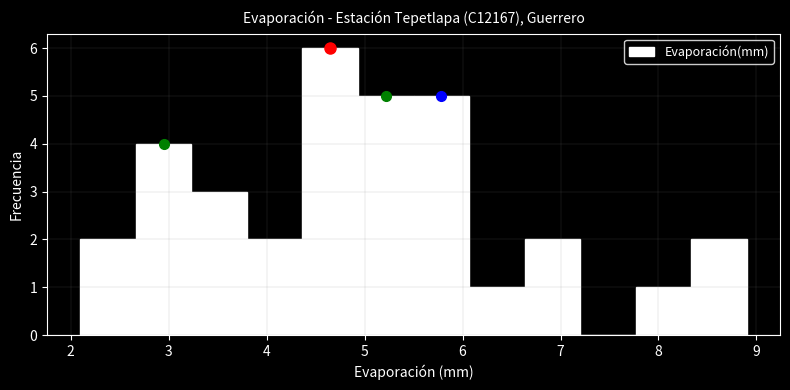

Reading left to right, list every bar in this chart as the range it spans on the x-axis followed by its height. Neither the bar edges nor the heights are printed on the chart, so give them approximately, as read against the axes.

2.1 to 2.7: 2
2.7 to 3.2: 4
3.2 to 3.8: 3
3.8 to 4.4: 2
4.4 to 4.9: 6
4.9 to 5.5: 5
5.5 to 6.1: 5
6.1 to 6.6: 1
6.6 to 7.2: 2
7.2 to 7.8: 0
7.8 to 8.3: 1
8.3 to 8.9: 2